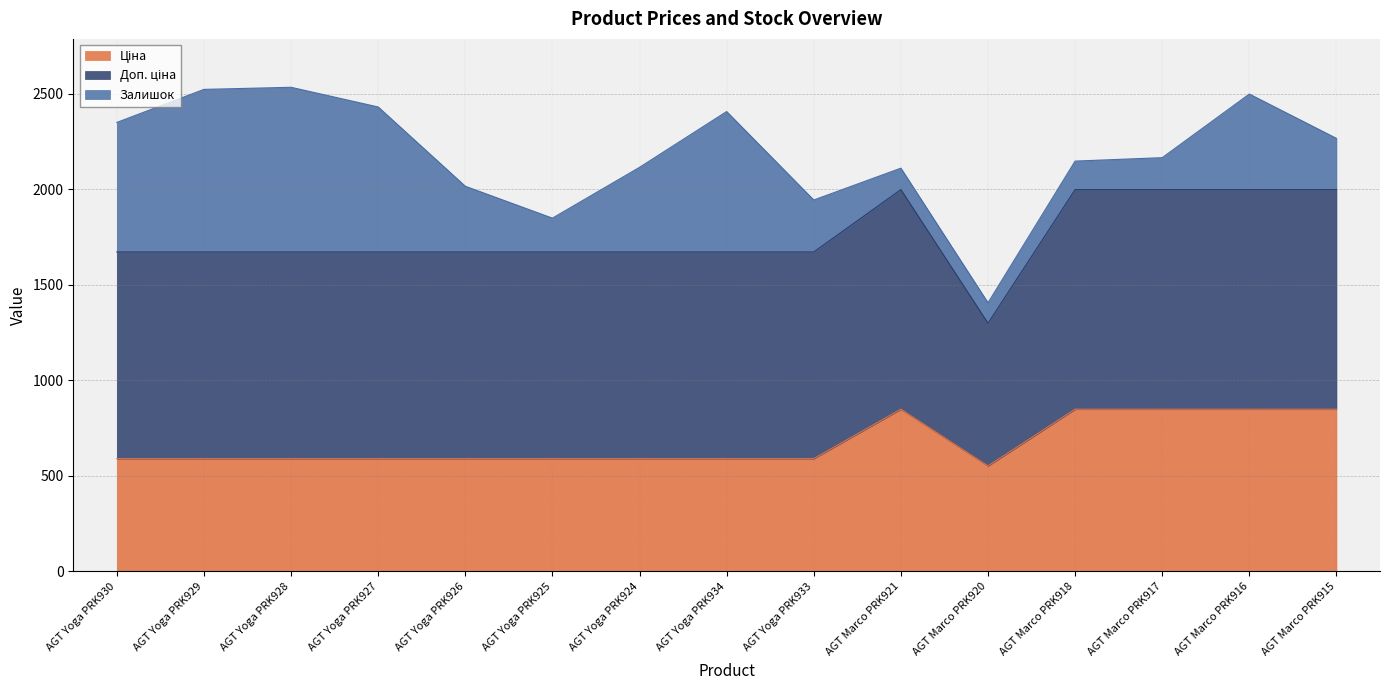

The Доп. ціна series shows 739.2 at AGT Yoga PRK929. True or false?

False